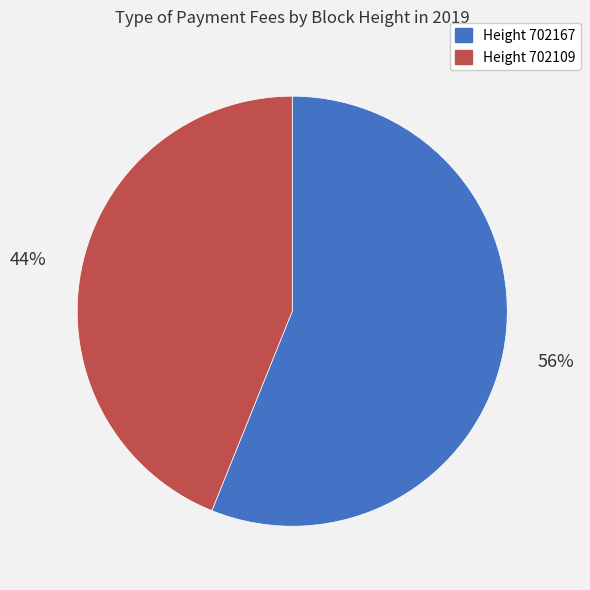

To the nearest percent, what is the average slice percentage?

50%